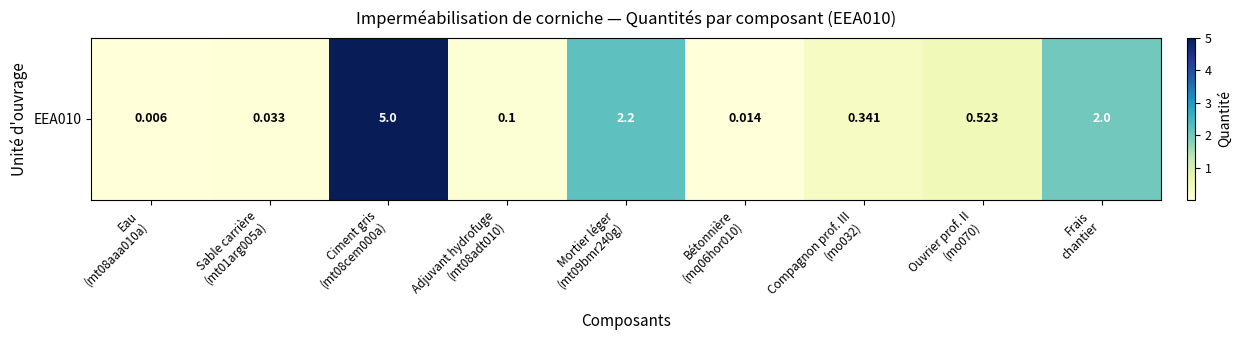

True or false: the data shows 0.2 at Ouvrier prof. II
(mo070).

False